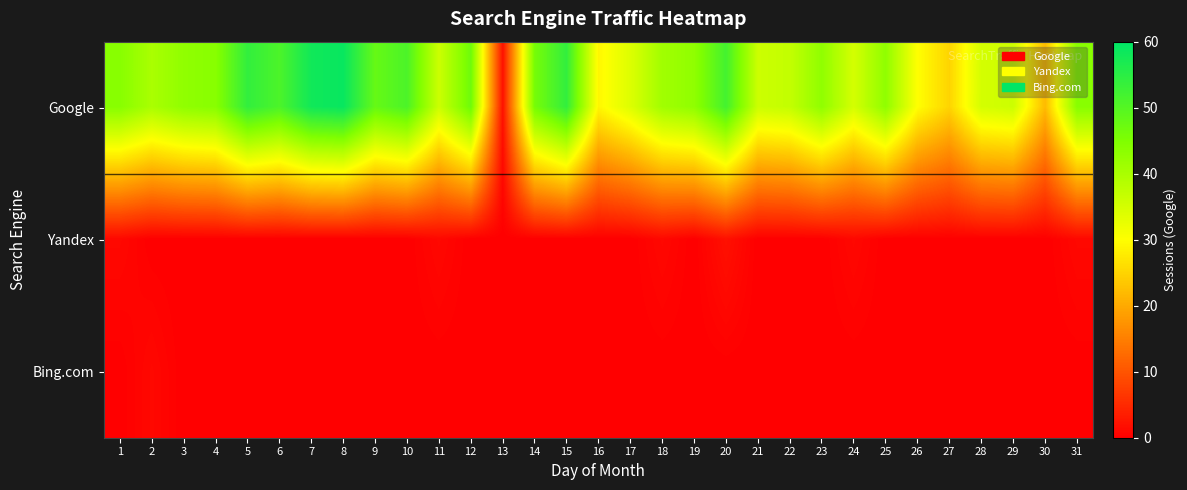

Reading left to right, list all the values displayed in this chart.

Google: 1=44	2=40	3=43	4=44	5=54	6=51	7=58	8=59	9=48	10=51	11=36	12=47	13=2	14=46	15=54	16=29	17=34	18=41	19=43	20=52	21=36	22=37	23=43	24=35	25=43	26=30	27=25	28=35	29=36	30=22	31=44
Yandex: 1=1	2=0	3=0	4=0	5=0	6=0	7=0	8=0	9=0	10=0	11=1	12=0	13=0	14=0	15=0	16=0	17=0	18=1	19=0	20=2	21=0	22=0	23=0	24=1	25=0	26=0	27=0	28=0	29=0	30=0	31=1
Bing.com: 1=0	2=1	3=0	4=0	5=0	6=0	7=0	8=0	9=0	10=0	11=0	12=0	13=0	14=0	15=0	16=0	17=0	18=0	19=0	20=0	21=0	22=0	23=0	24=0	25=0	26=0	27=0	28=0	29=0	30=0	31=0